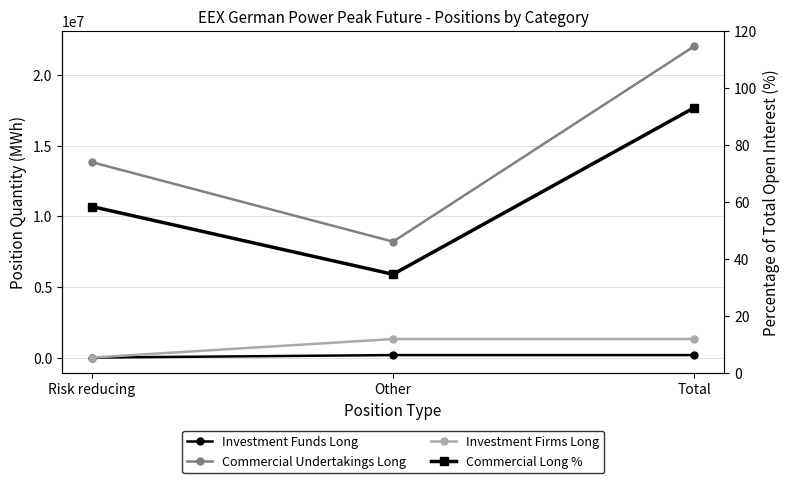

What is the label of the 1st point from the left?

Risk reducing